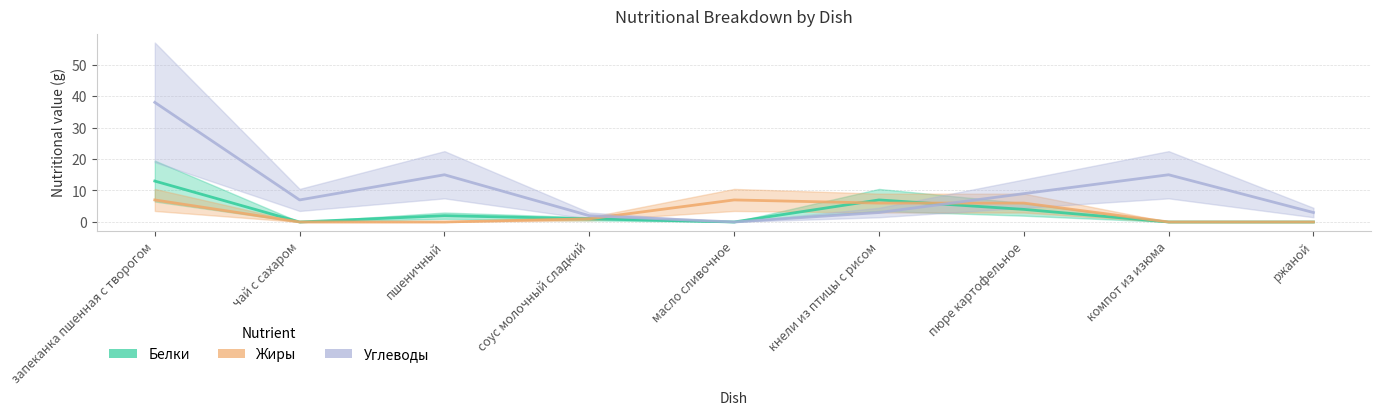

The value of Углеводы at ржаной is 3. True or false?

True